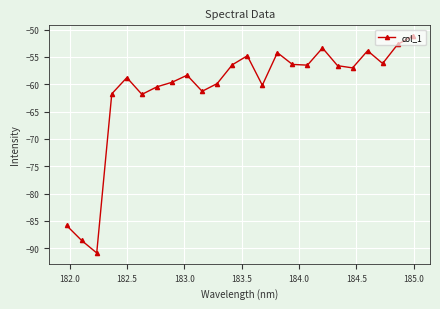

What is the value of the 10th point from the left?

-61.3